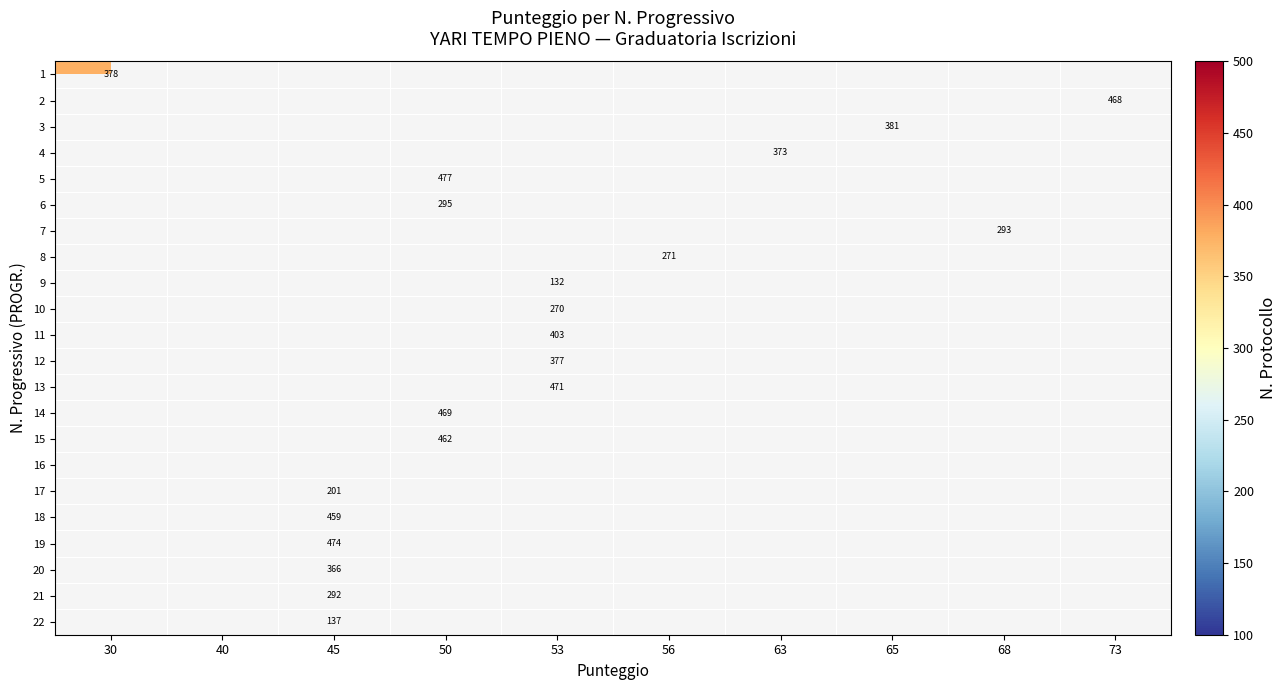

The value of 2 at 73 is 468. True or false?

True